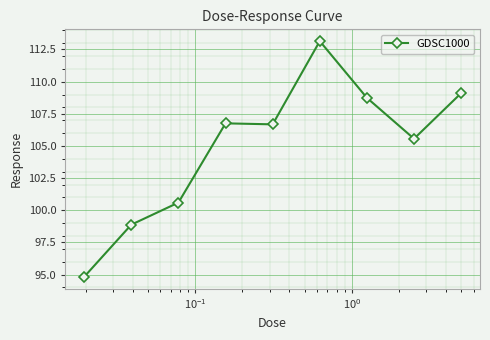

What is the value of the 3rd point from the left?

100.6